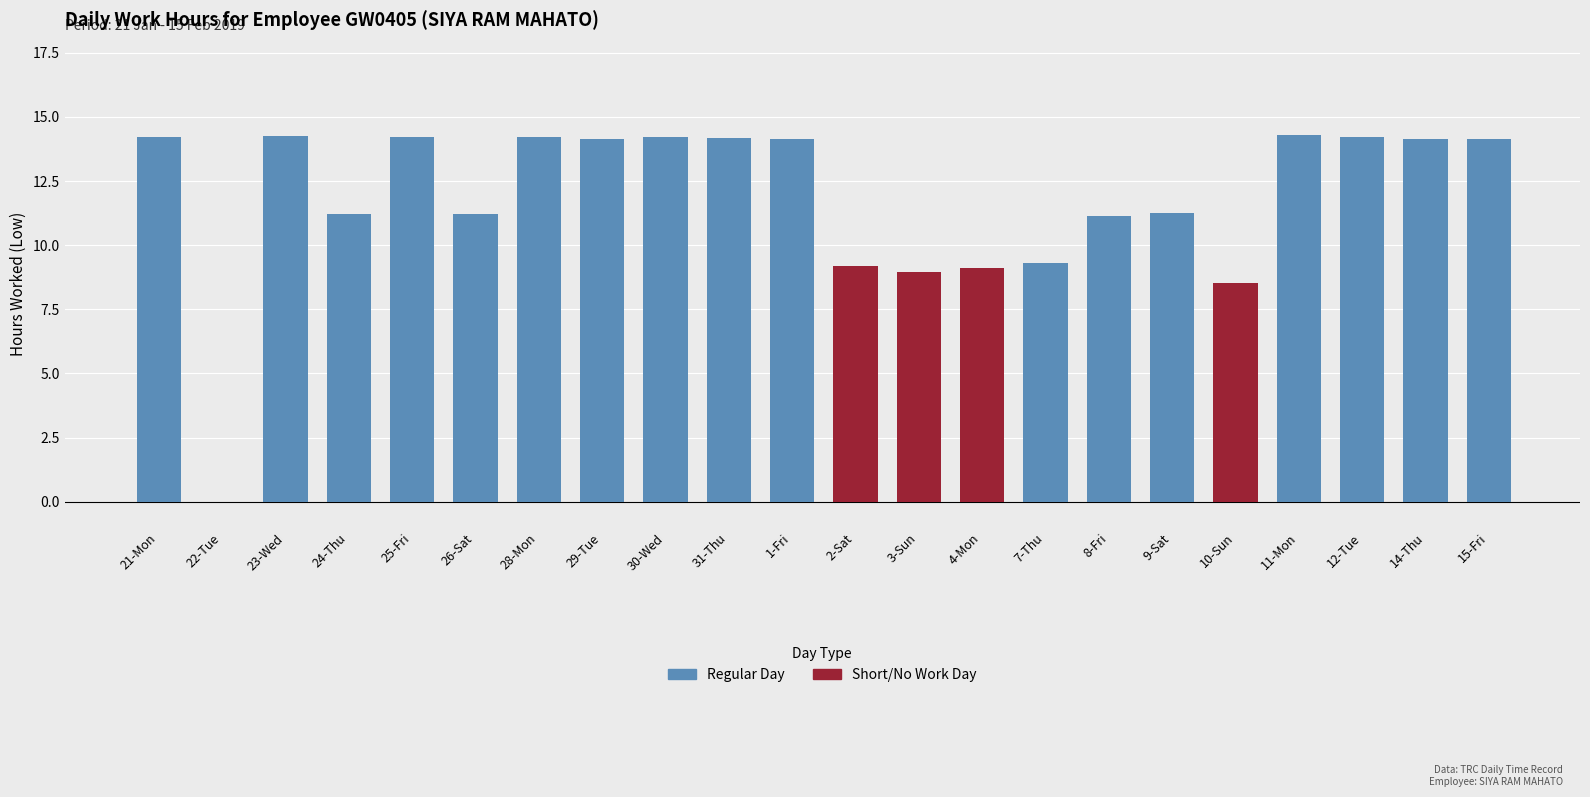

Read the value at 30-Wed.

14.2